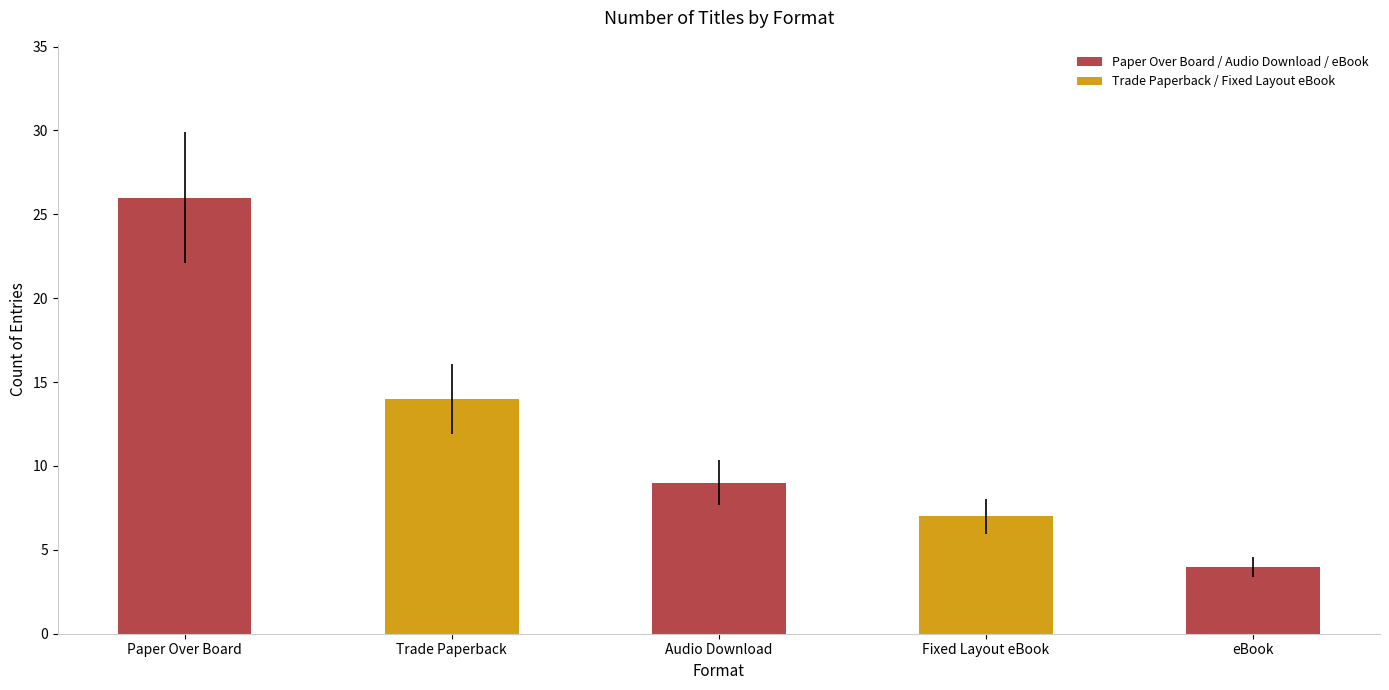

What position from the left is eBook?

5